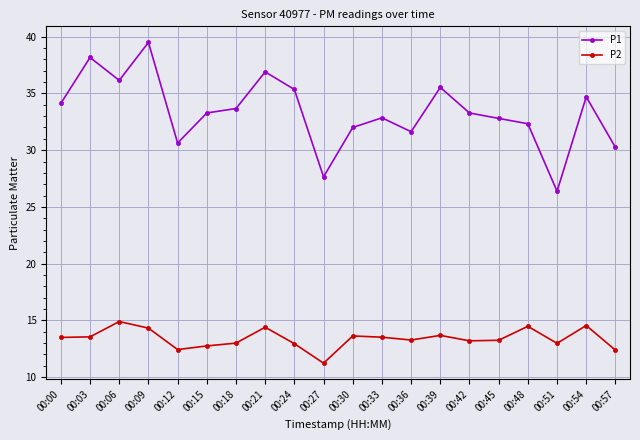

What is the difference between the second highest and minimum values in the P2 series?

3.3